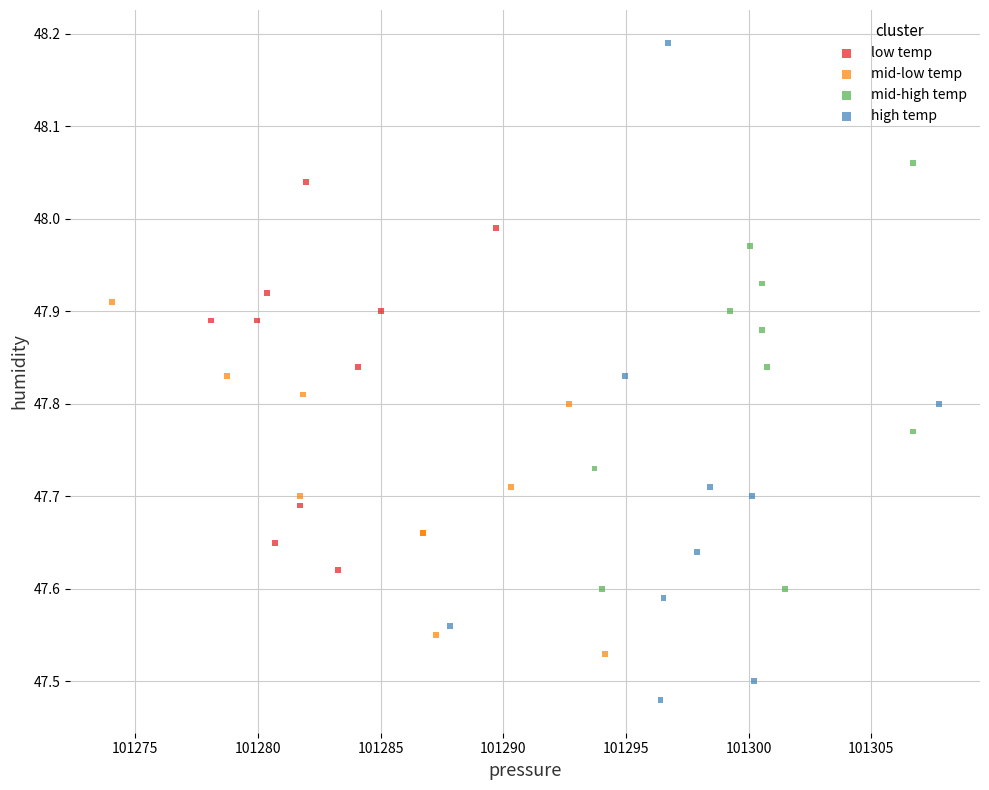

Which series reaches the maximum Y coordinate?

high temp